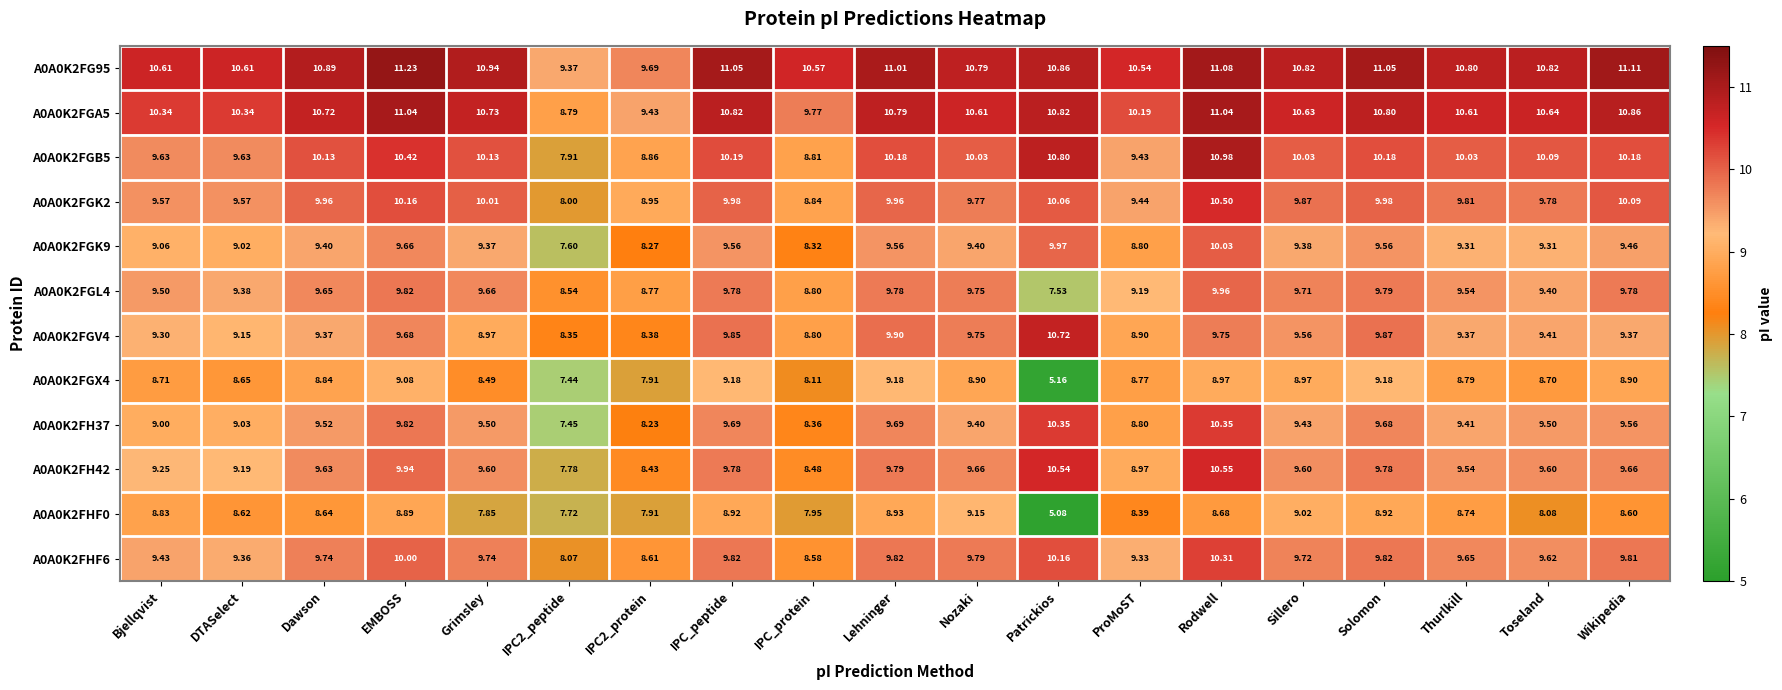

Which series has the largest total across all categories?

A0A0K2FG95